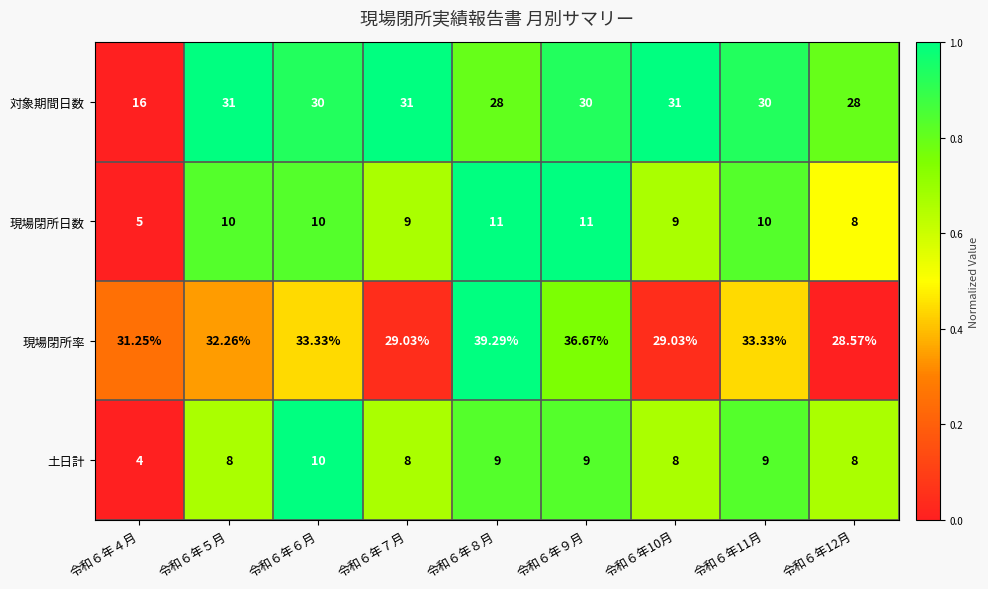

Which series changed the most between 令和６年７月 and 令和６年11月?

現場閉所率